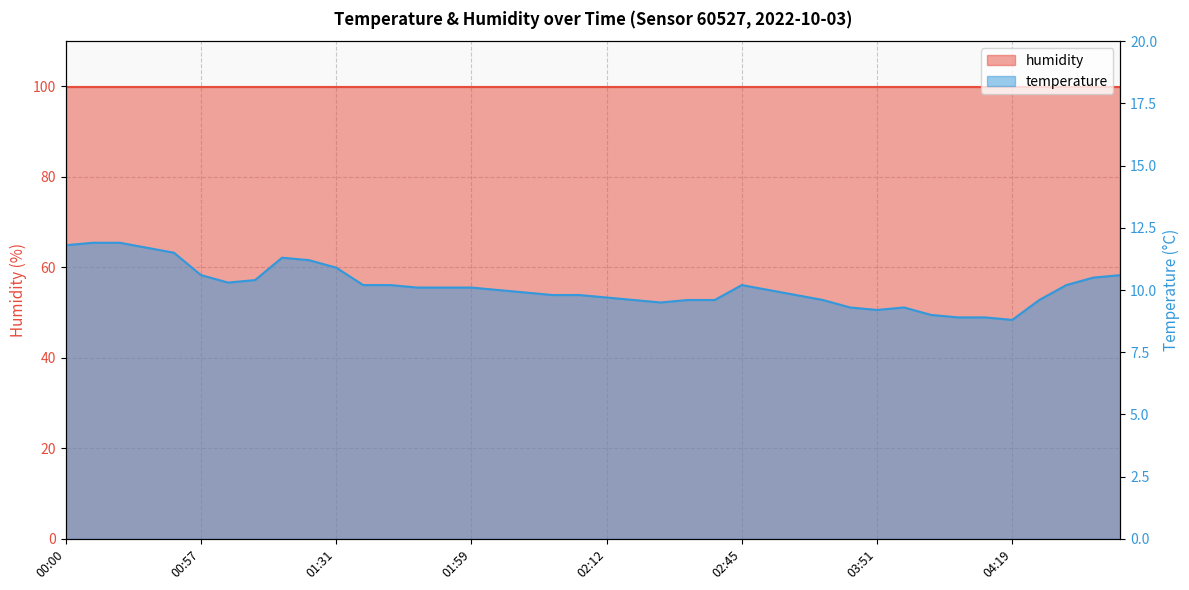

What is the difference between the second highest and minimum values?

3.1